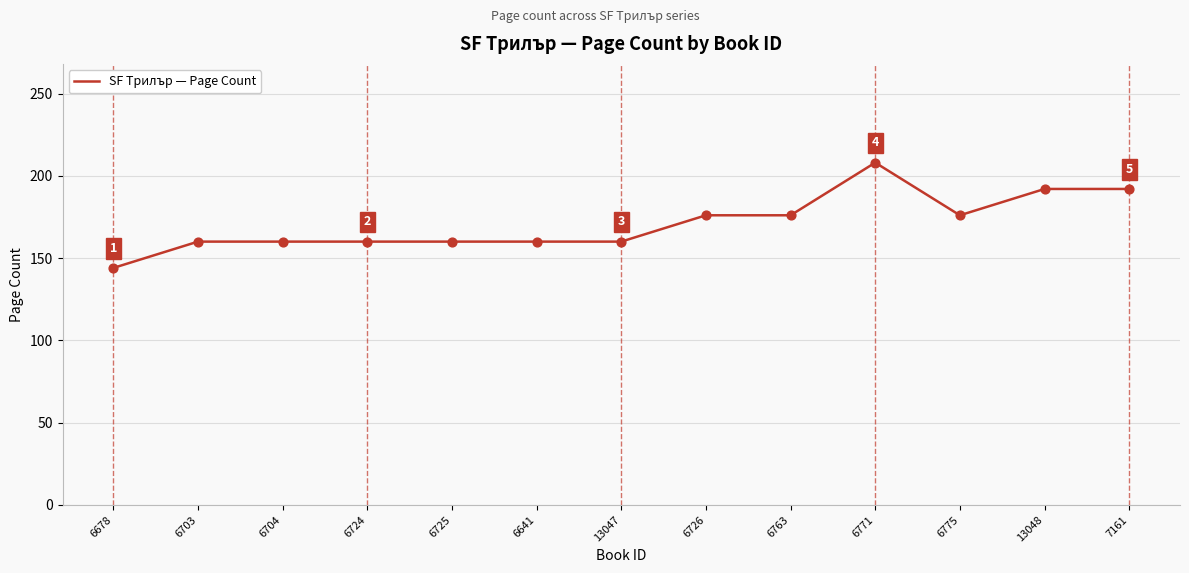

What is the change in value from 6678 to 6703?

+16